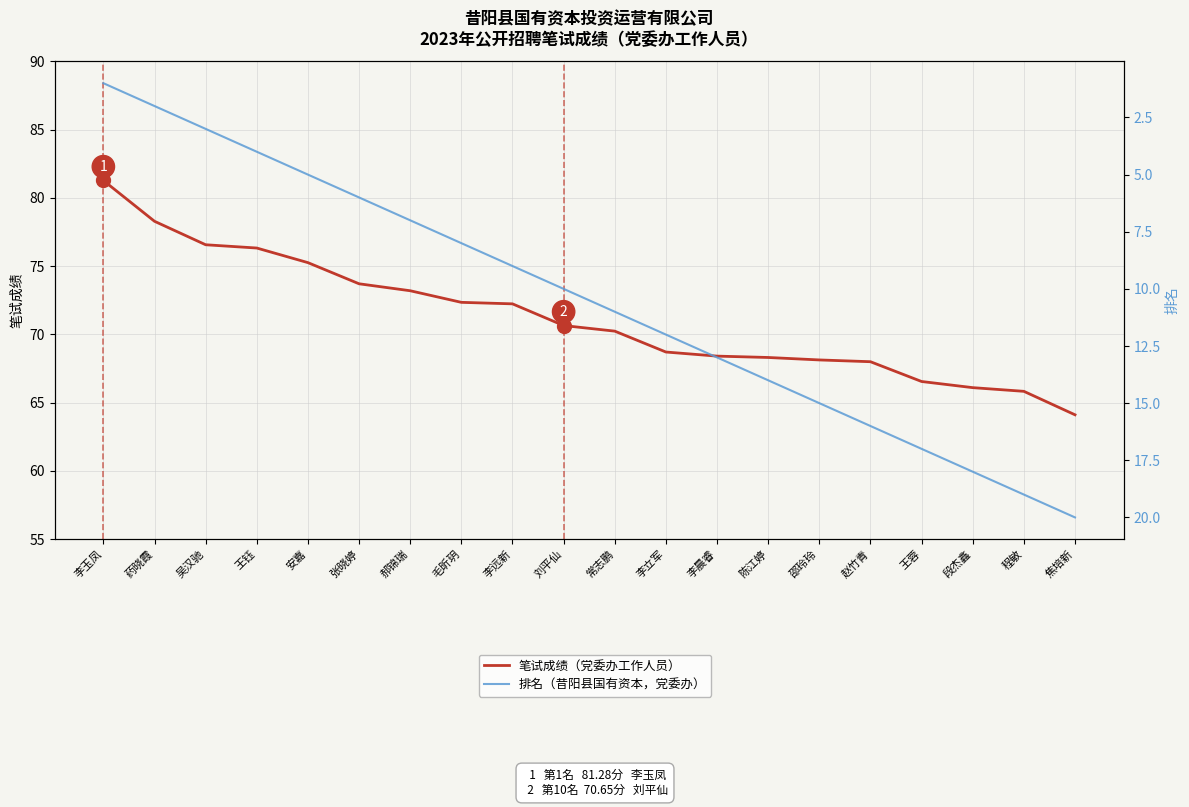

How many lines are shown in the chart?

2